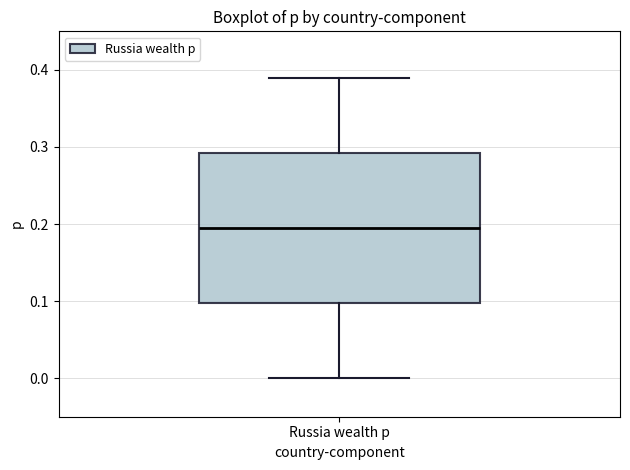

Read this box plot against the y-axis: the position of the median line, the range covered by the box, and the ends of both whiskers. The values are not printed on the chart, so give them approximately, as read against the axis.

median 0.20, box 0.10 to 0.29, whiskers 0.00 to 0.39